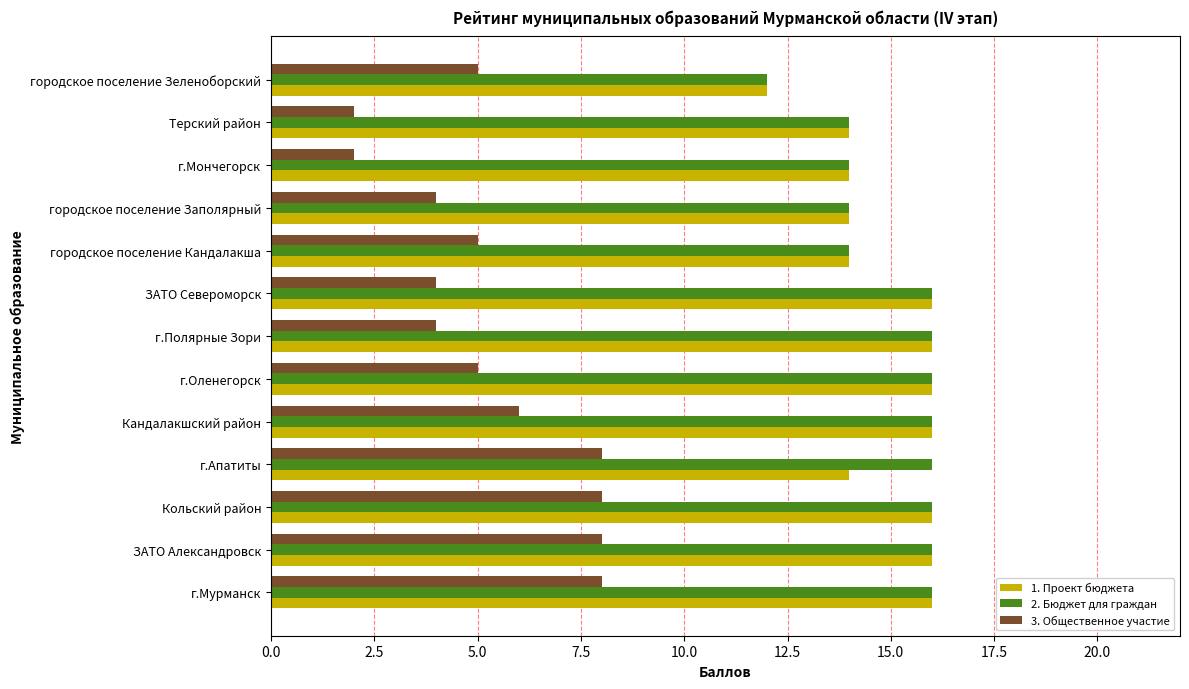

What are all the series names shown in the legend?

1. Проект бюджета, 2. Бюджет для граждан, 3. Общественное участие